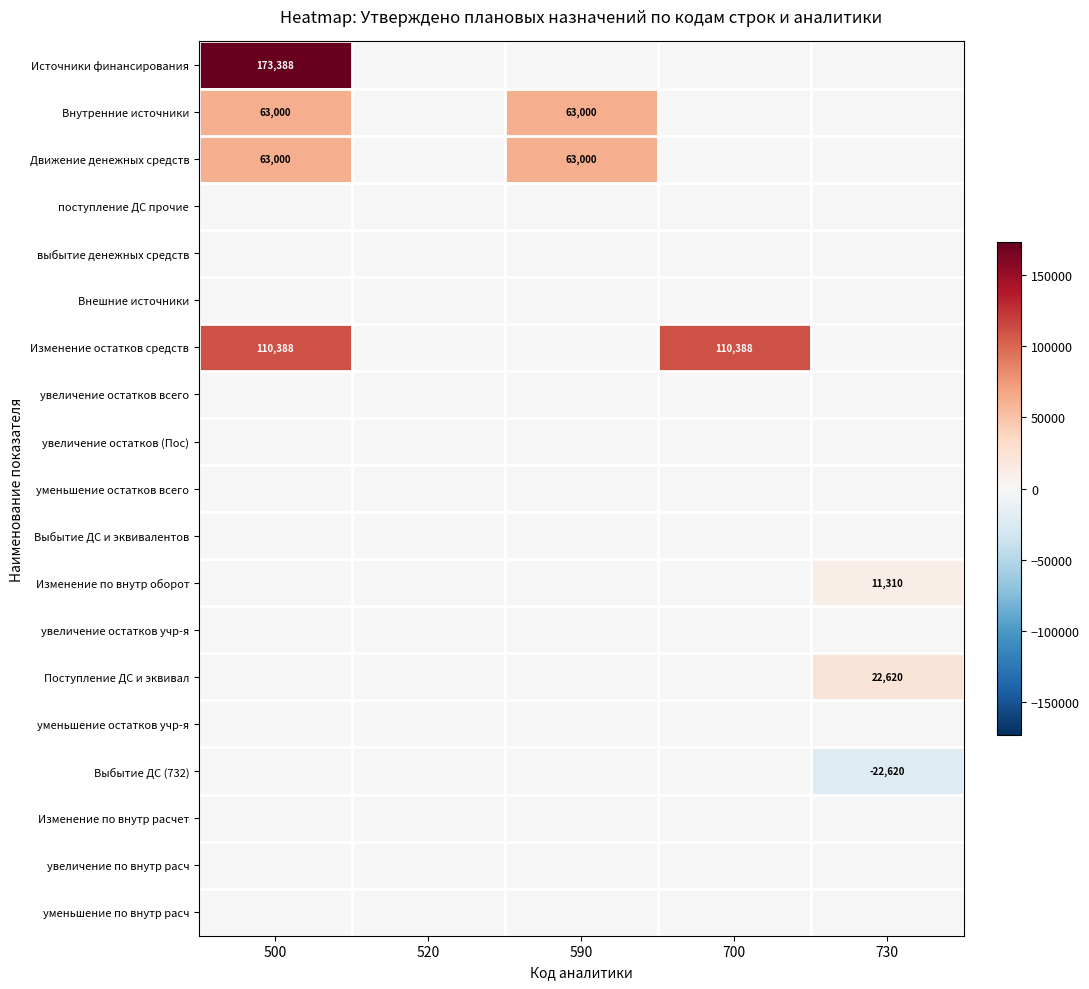

The Внутренние источники series shows 63000 at 590. True or false?

True